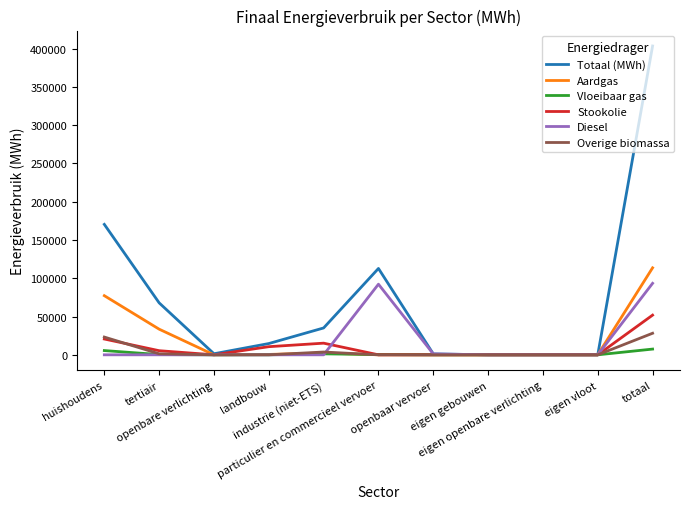

Between which two adjacent categories do Overige biomassa and Stookolie first intersect?

huishoudens and tertiair